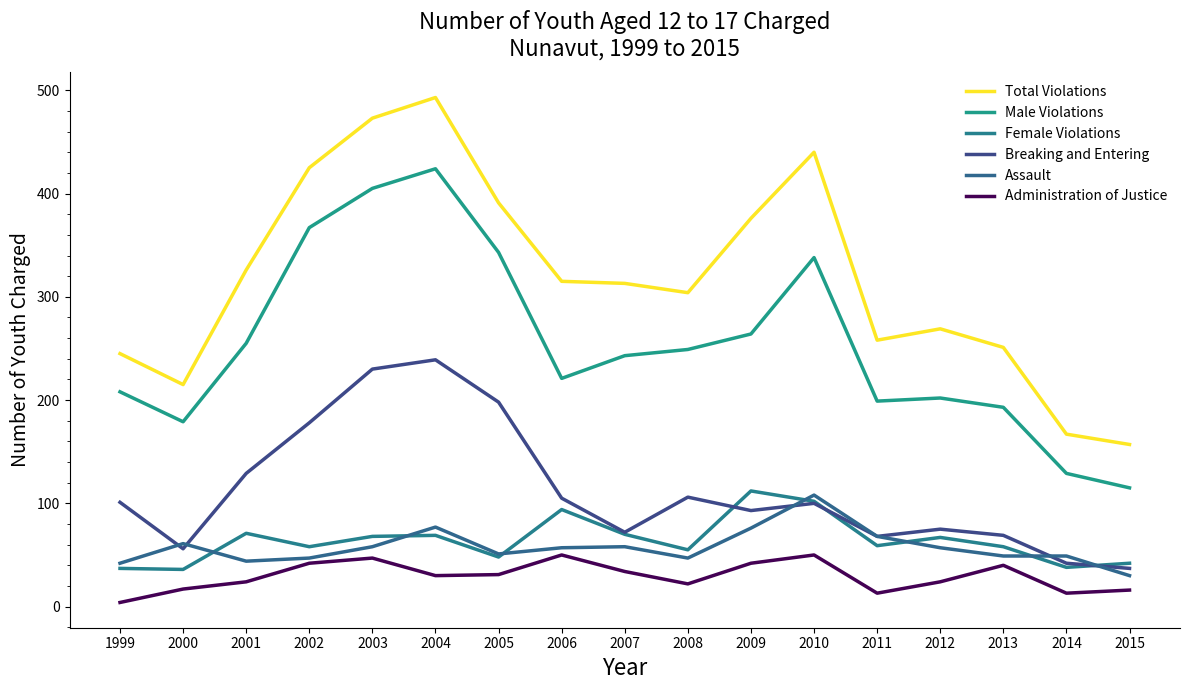

How many values in the Assault series are below 57?

8